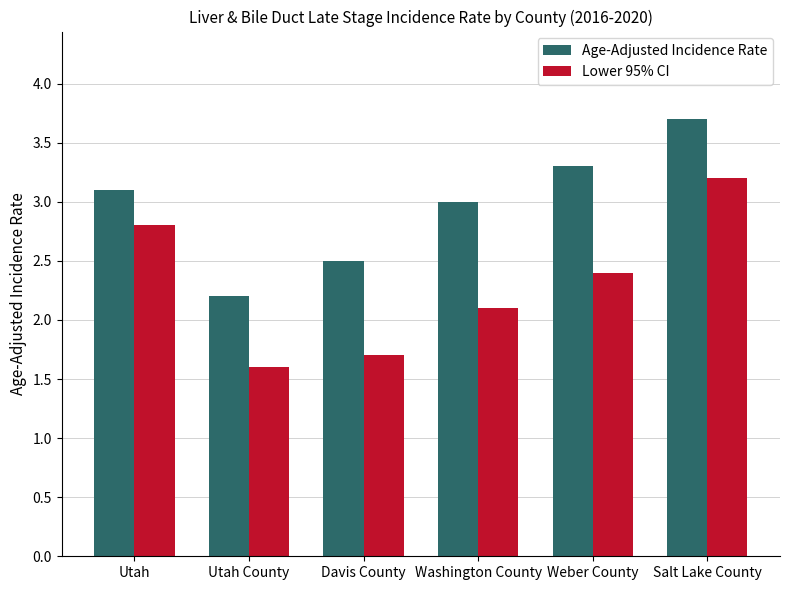

Which category has the highest value in the Lower 95% CI series?

Salt Lake County